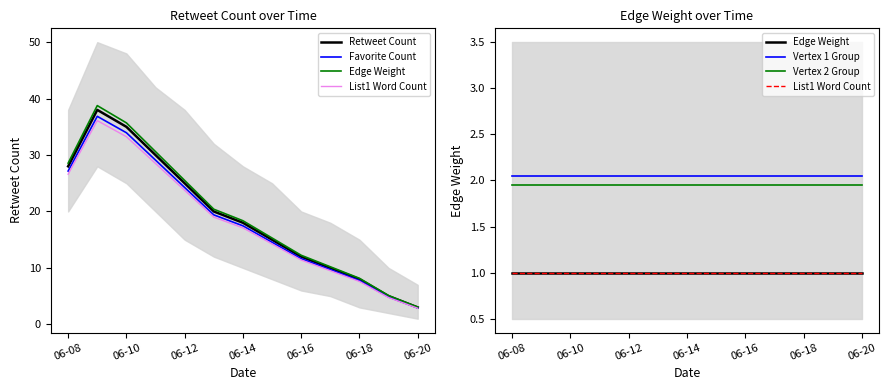

Is it true that Vertex 2 Group equals 1.9 at 7?

True